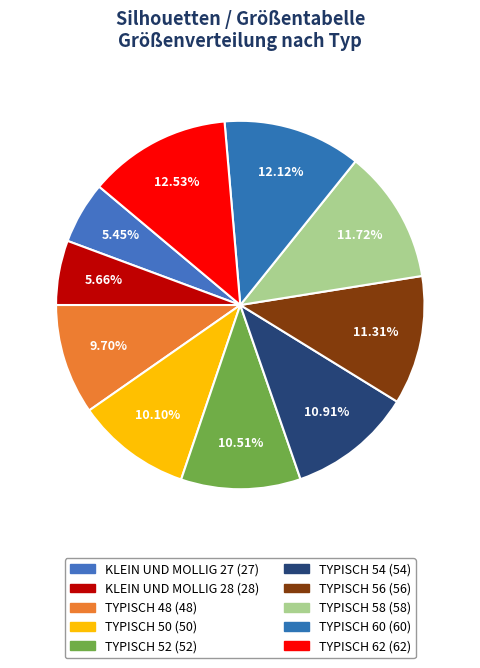

Approximately how many times larger is the value at TYPISCH 60 compared to TYPISCH 52?

1.2